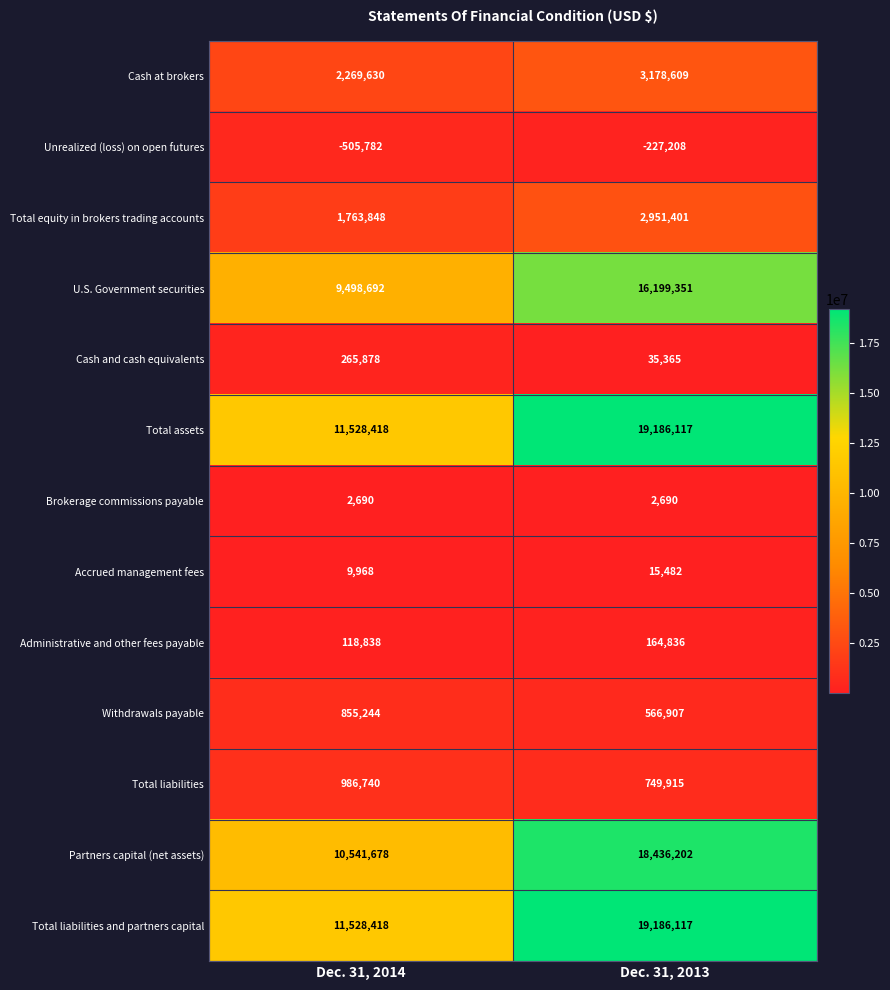

At how many categories does at least one series exceed 1882593?

2